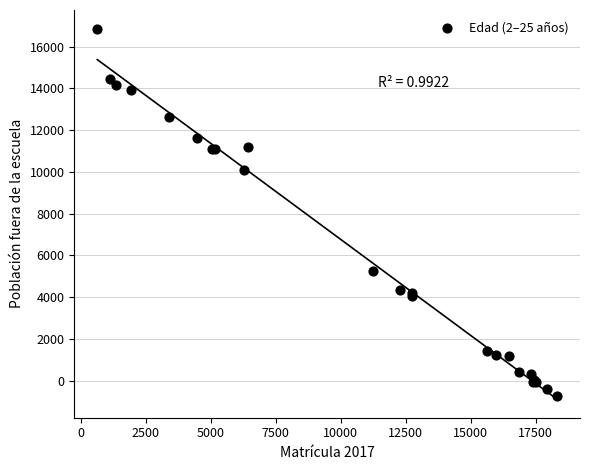

What Y value in the scatter plot is closest to 8065?

10084